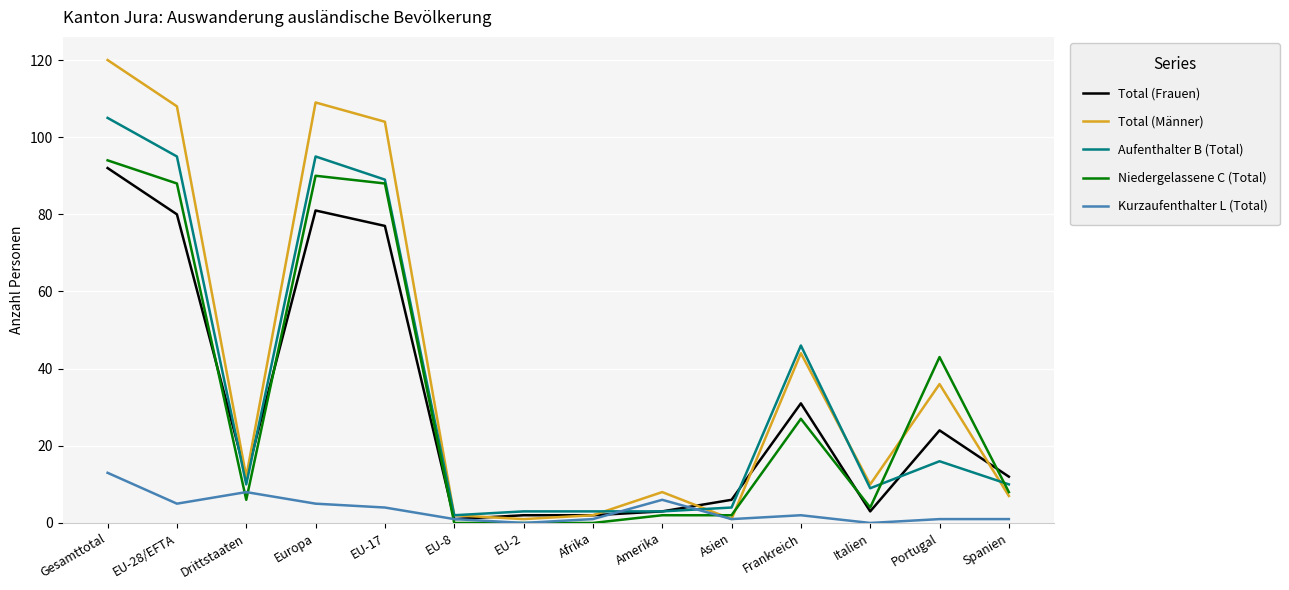

Which series has the largest range (max minus min)?

Total (Männer)